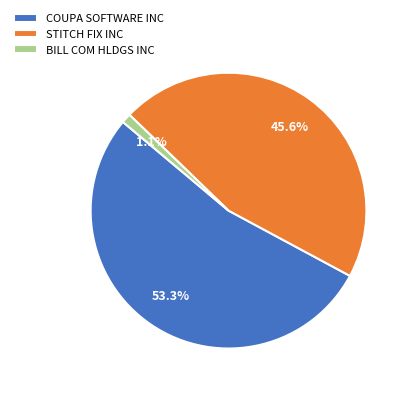

Is the sum of BILL COM HLDGS INC and STITCH FIX INC greater than half?

No